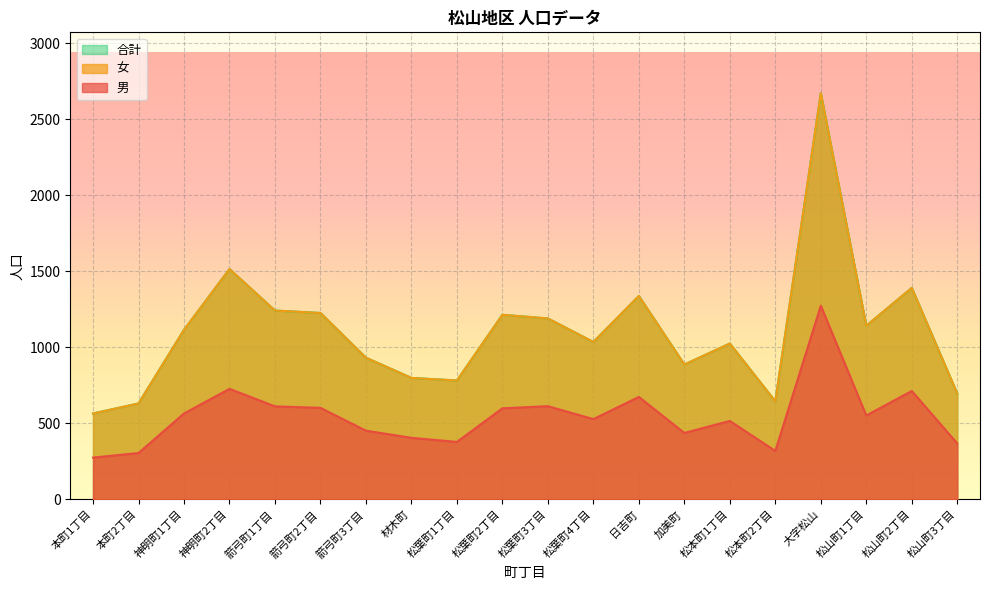

Where is 女 nearest to the value 1618?

神明町2丁目